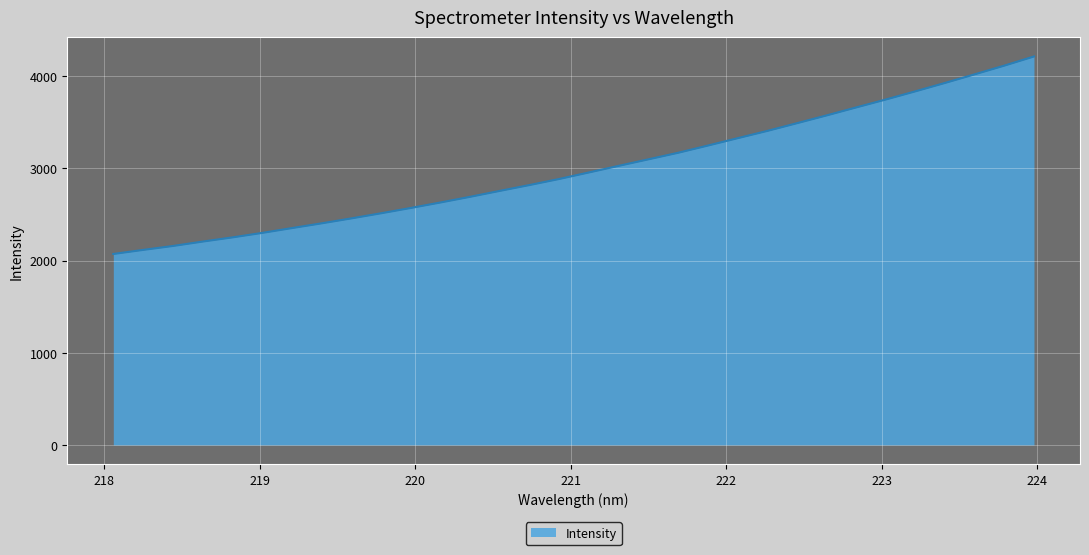

What is the minimum value shown in the chart?

2071.1